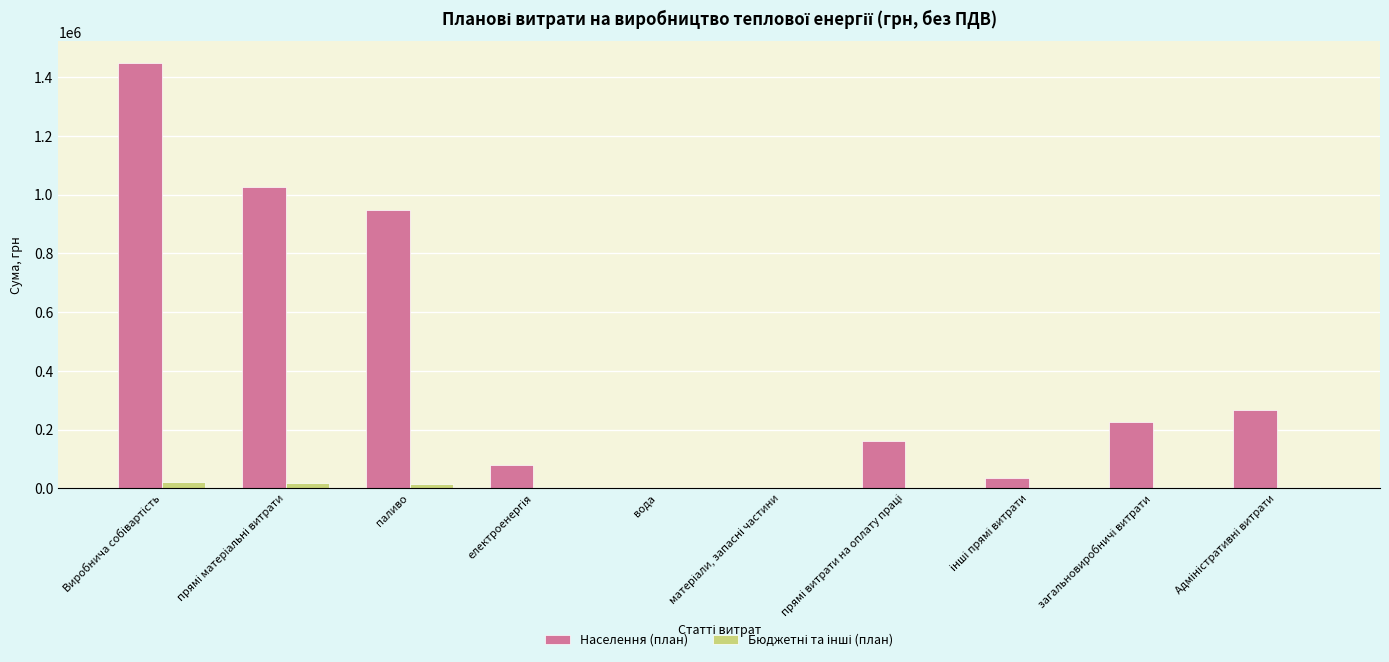

Which series has the largest total across all categories?

Населення (план)